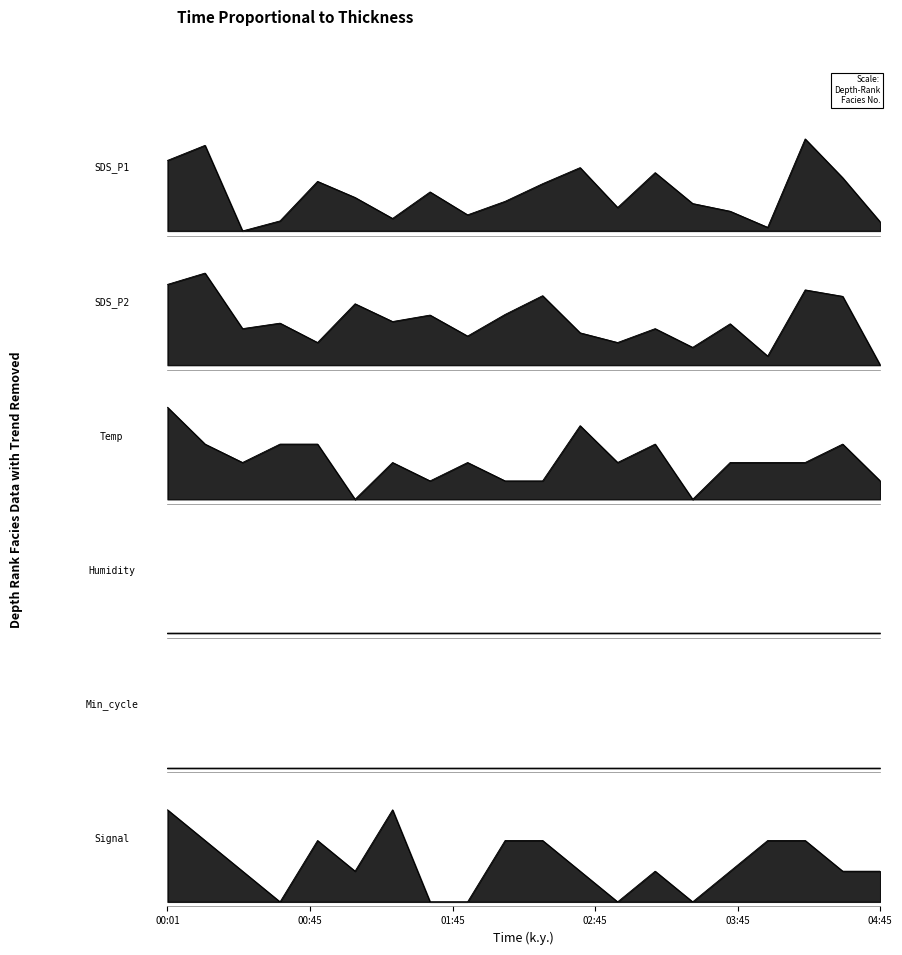

Which series has the largest total across all categories?

SDS_P2